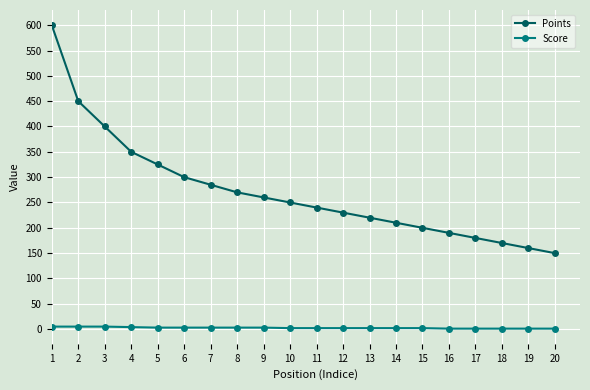

The value of Points at 3 is 400. True or false?

True